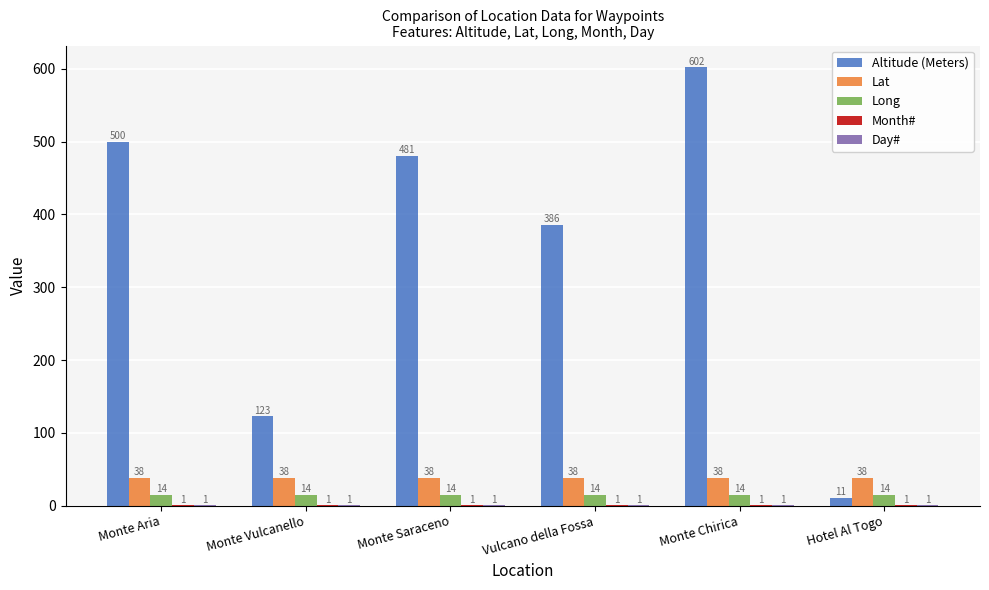

At which label does Altitude (Meters) reach its peak?

Monte Chirica